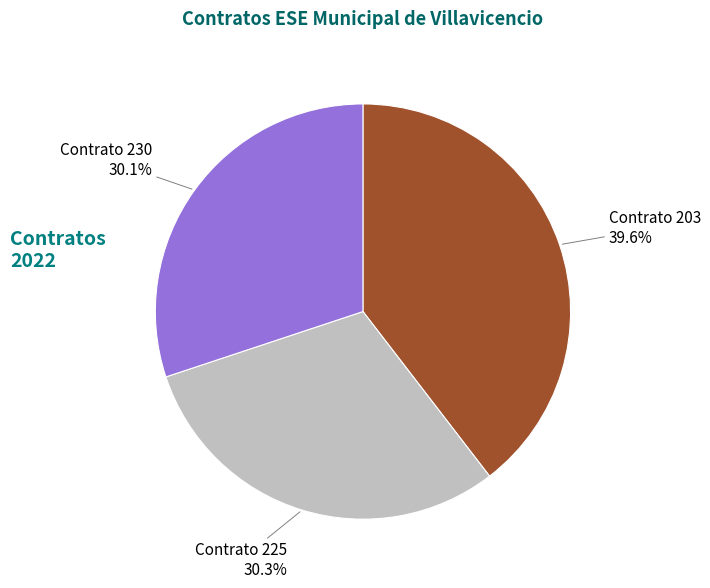

Count the number of slices in the pie.

3